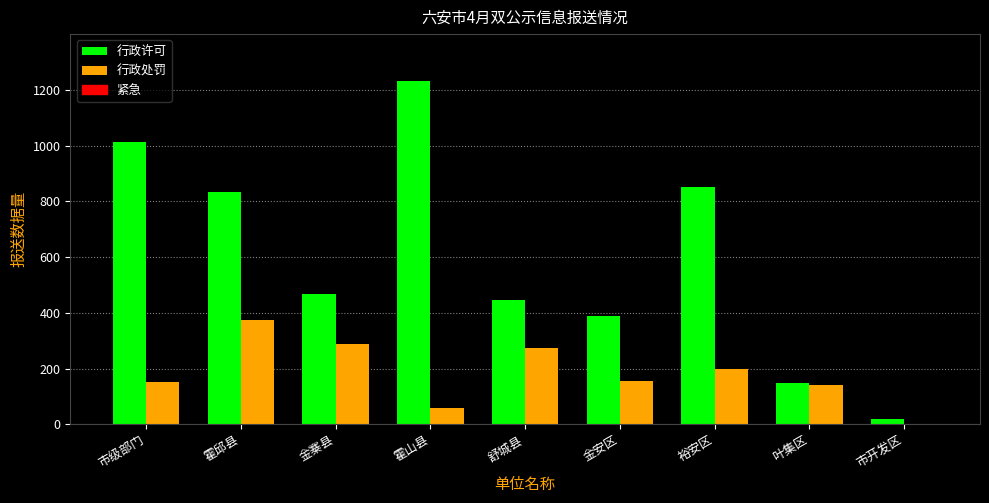

Which series has the largest total across all categories?

行政许可